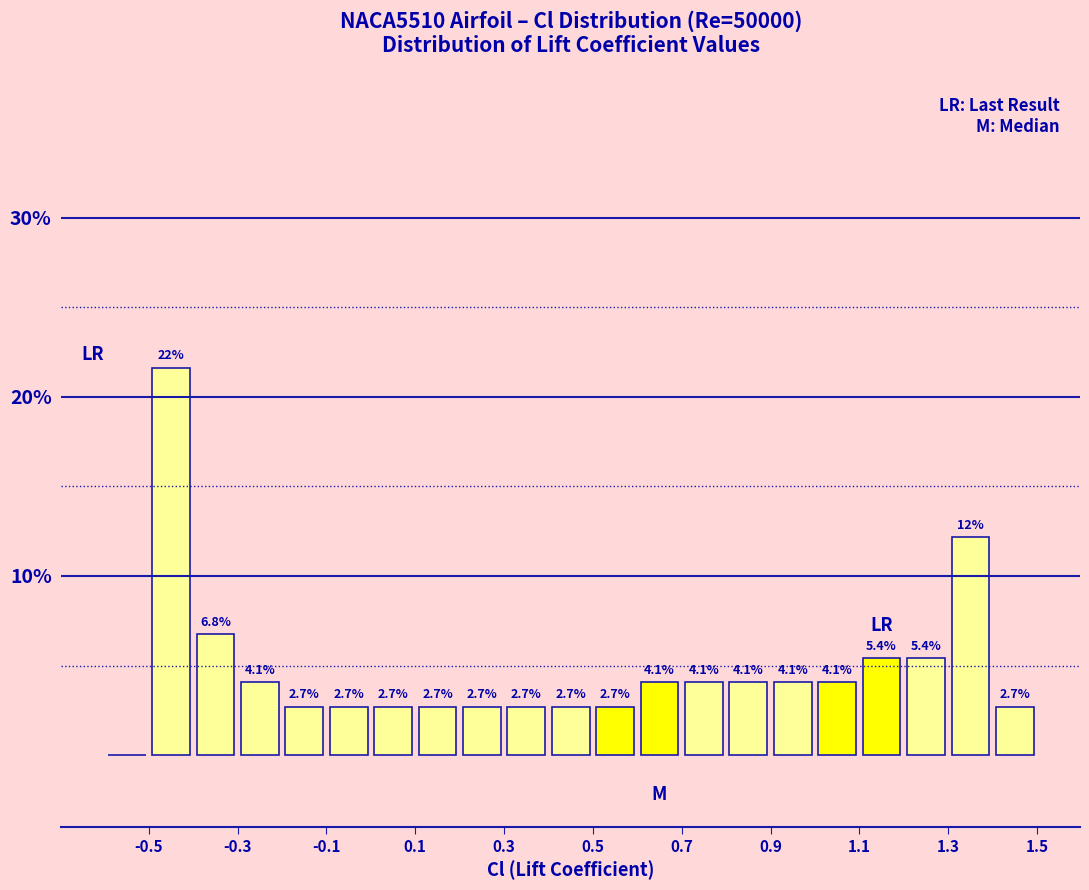

Over which range of the x-axis is the bar tallest?

-0.5 to -0.4